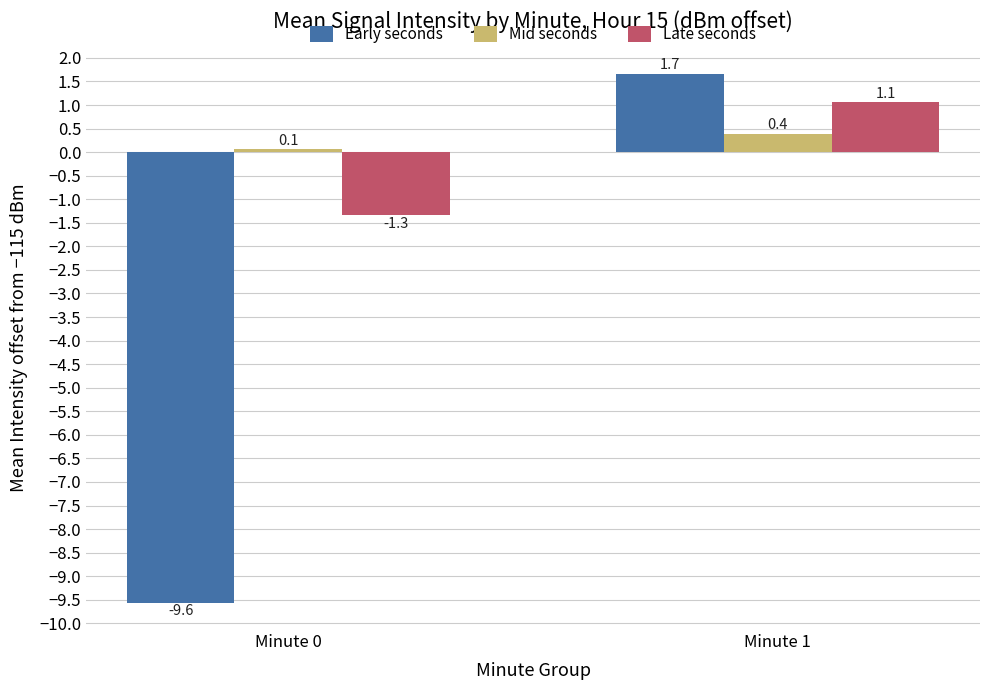

What value does the Early seconds series have at Minute 1?

1.7